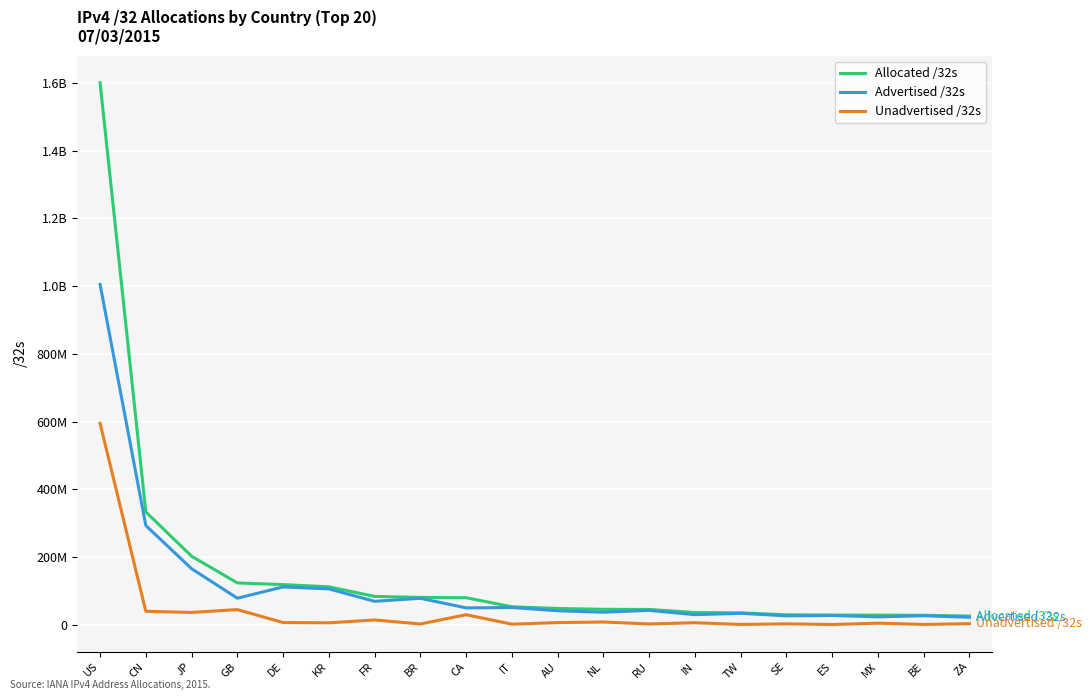

Does the chart display data point markers on the line(s)?

No